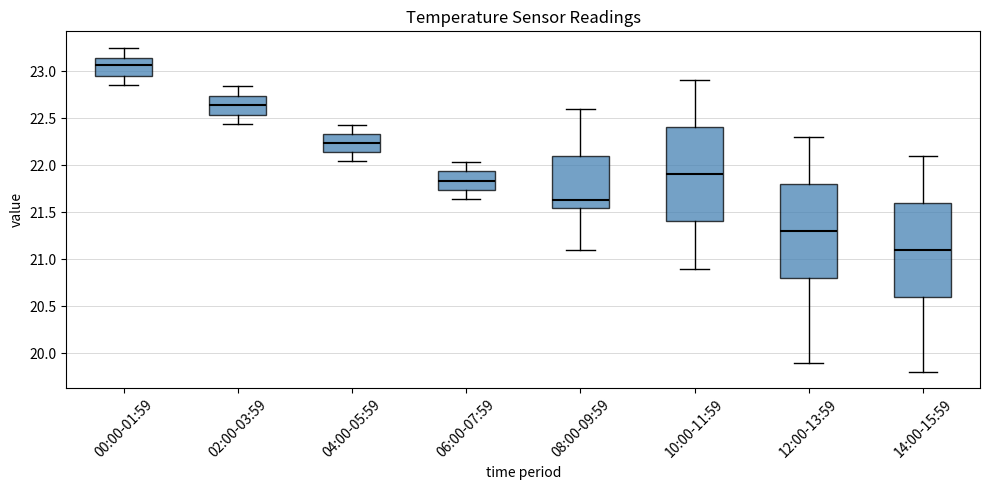

Where is the upper edge of the box for 08:00-09:59 on the y-axis? The values are not printed on the chart, so give them approximately, as read against the axis.

22.10